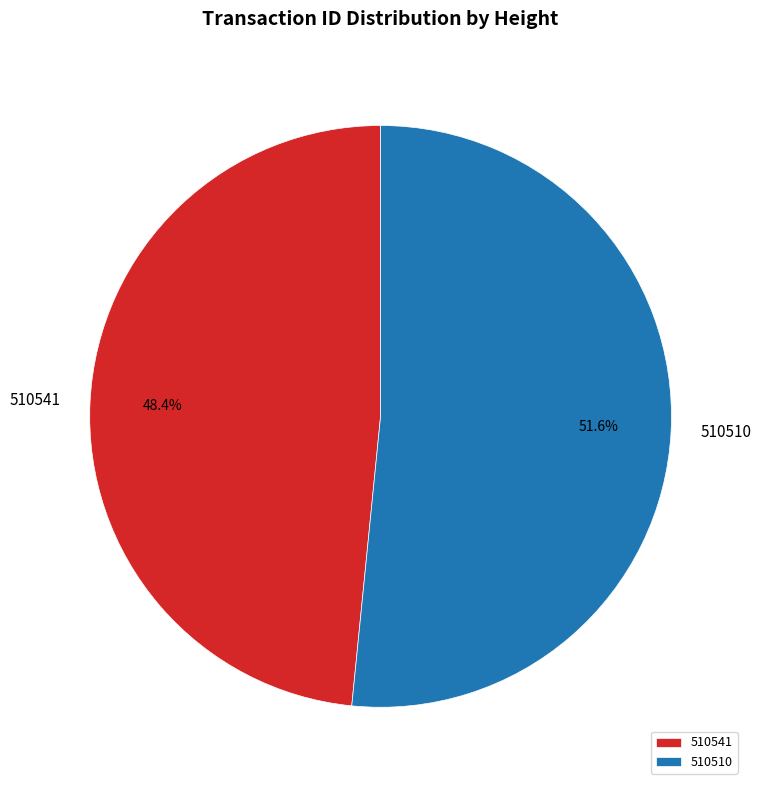

What percentage is the 510510 slice, to the nearest percent?

52%